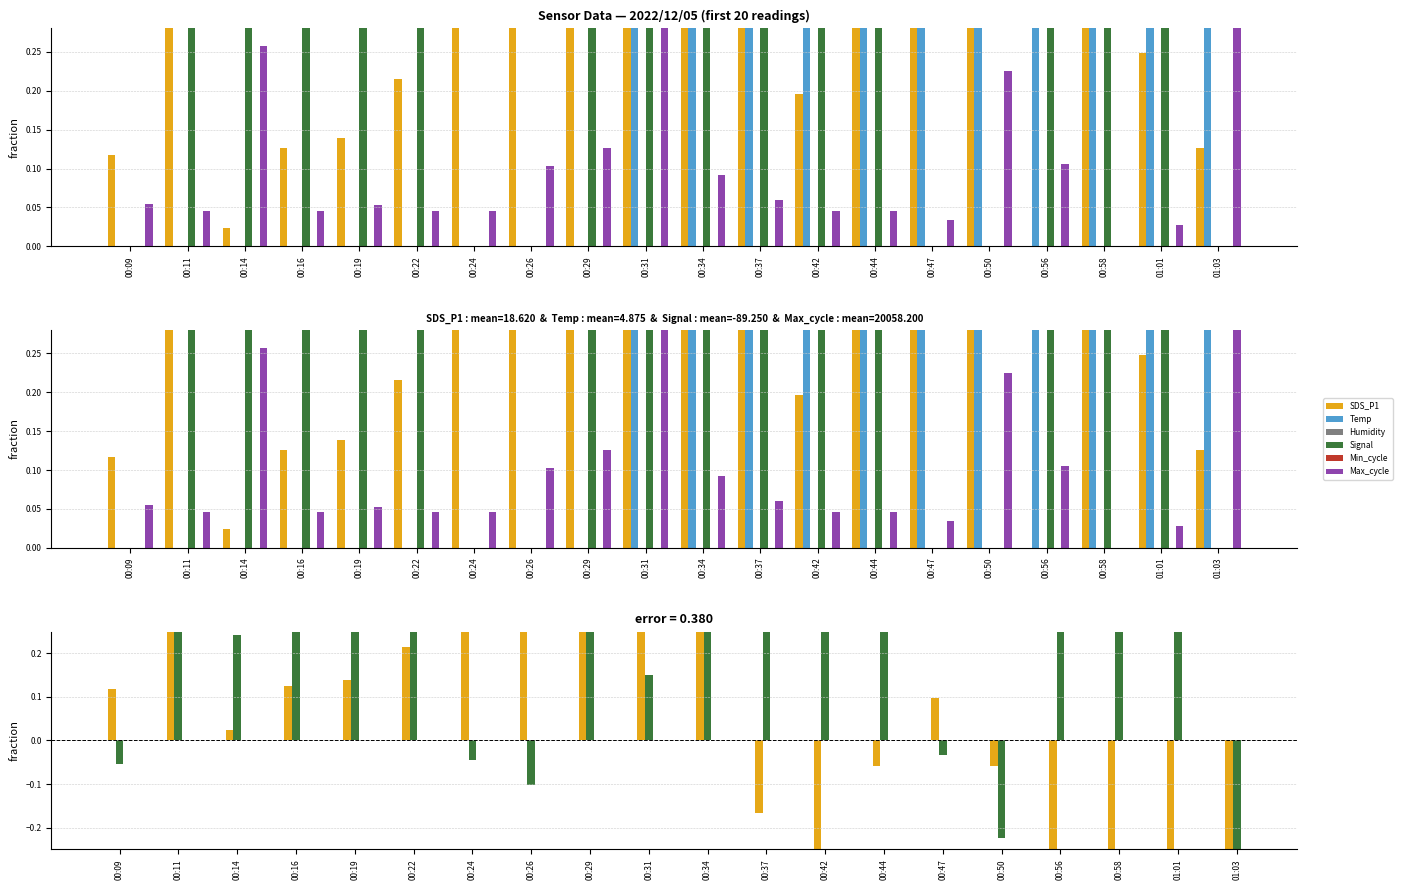

Where is SDS_P1 nearest to the value 0?

00:56